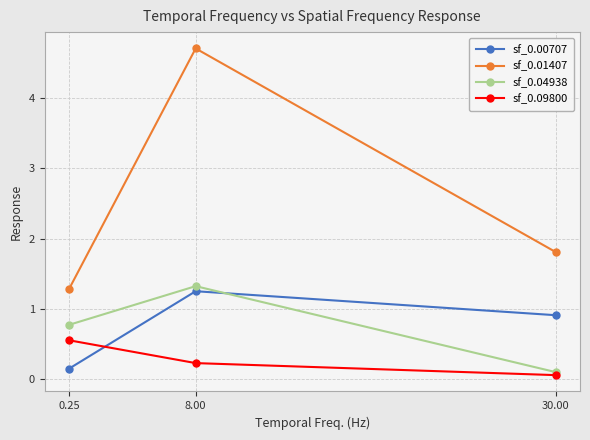

Between 8.00 and 30.00, which series saw the biggest shift?

sf_0.01407